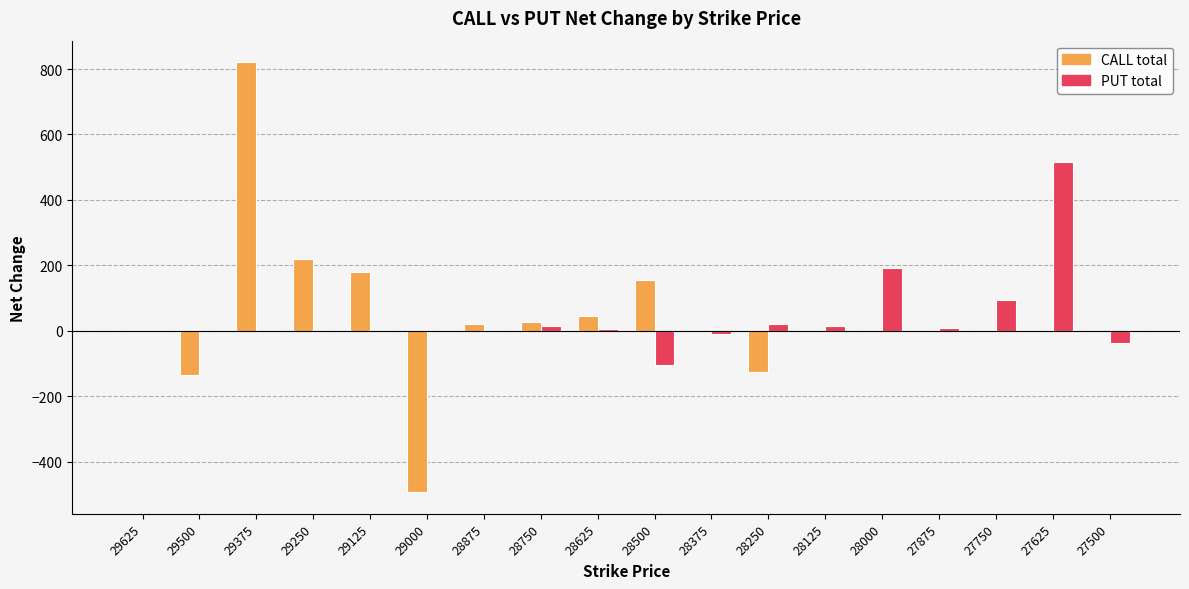

At which category is the sum across all series the highest?

29375